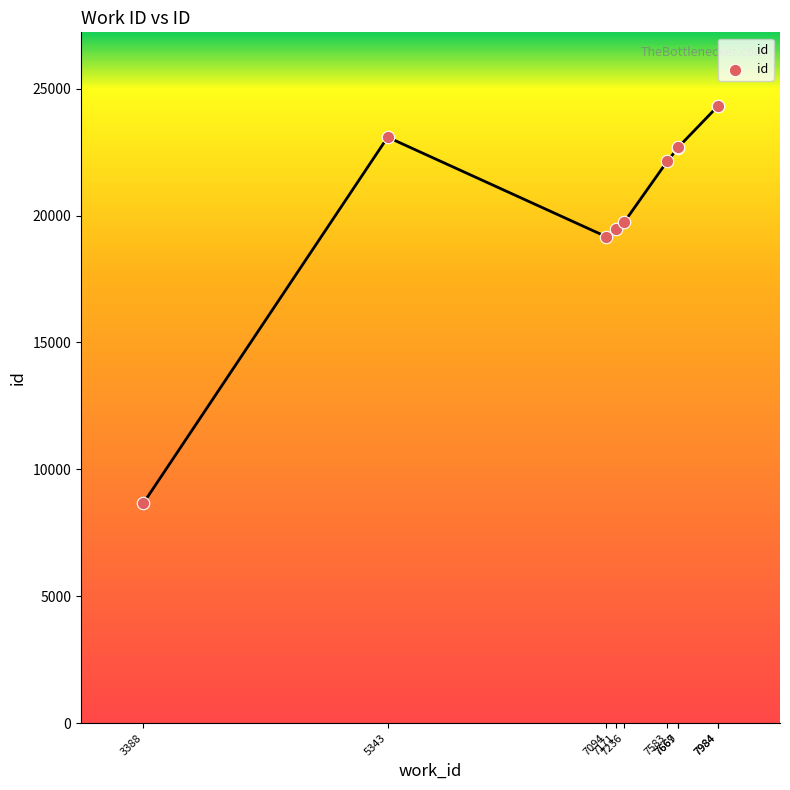

Between 5343 and 7984, which is larger?

7984